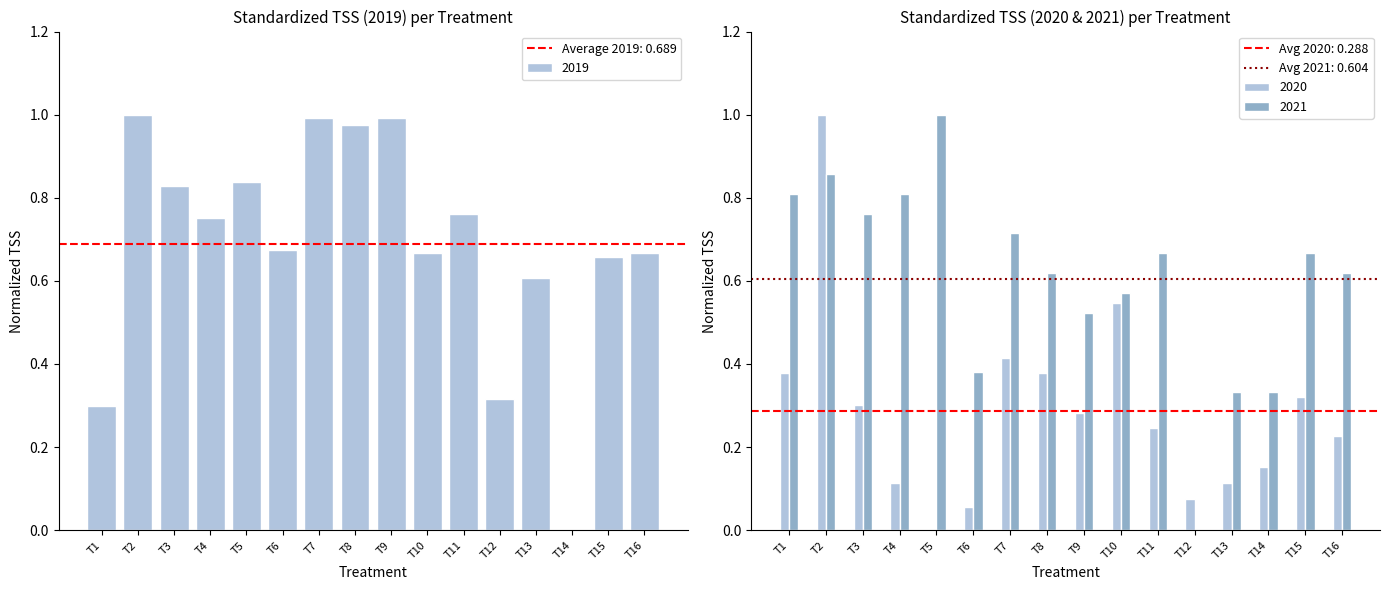

Reading right to left, what are all the values shown in this chart?

2019: T16=0.7	T15=0.7	T14=0.0	T13=0.6	T12=0.3	T11=0.8	T10=0.7	T9=1.0	T8=1.0	T7=1.0	T6=0.7	T5=0.8	T4=0.8	T3=0.8	T2=1.0	T1=0.3
2020: T16=0.2	T15=0.3	T14=0.2	T13=0.1	T12=0.1	T11=0.2	T10=0.5	T9=0.3	T8=0.4	T7=0.4	T6=0.1	T5=0.0	T4=0.1	T3=0.3	T2=1.0	T1=0.4
2021: T16=0.6	T15=0.7	T14=0.3	T13=0.3	T12=0.0	T11=0.7	T10=0.6	T9=0.5	T8=0.6	T7=0.7	T6=0.4	T5=1.0	T4=0.8	T3=0.8	T2=0.9	T1=0.8